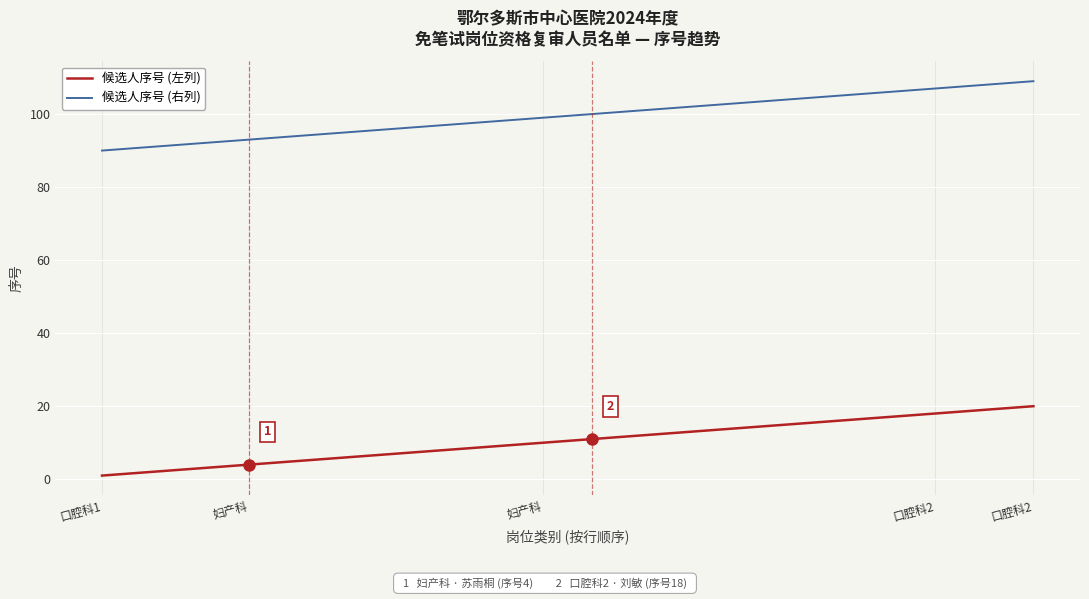

True or false: 候选人序号 (左列) and 候选人序号 (右列) intersect in this chart.

False